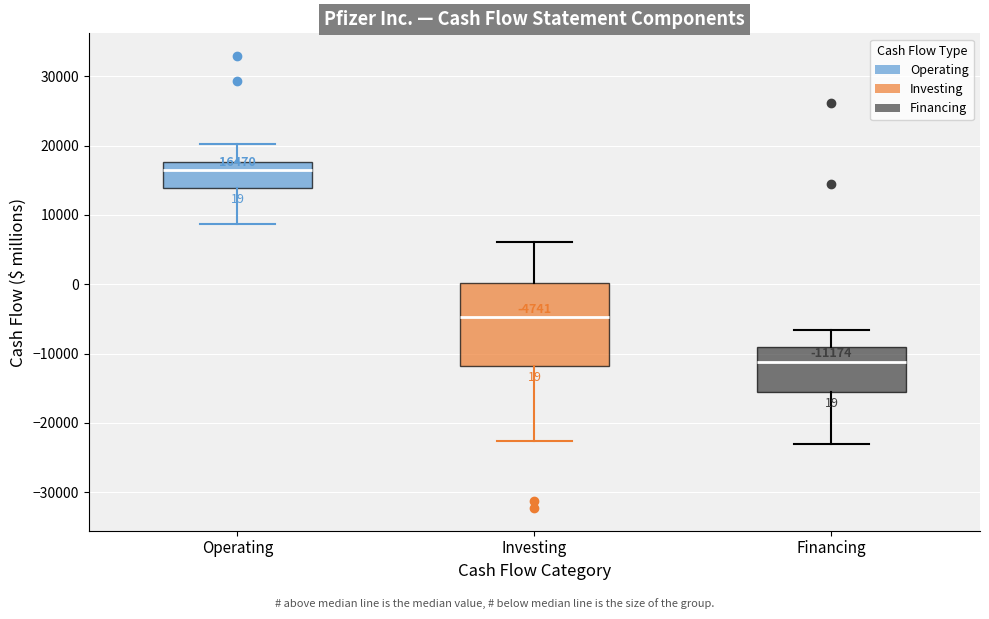

Comparing the boxes themselves (not the whiskers), which one is the tallest?

Investing